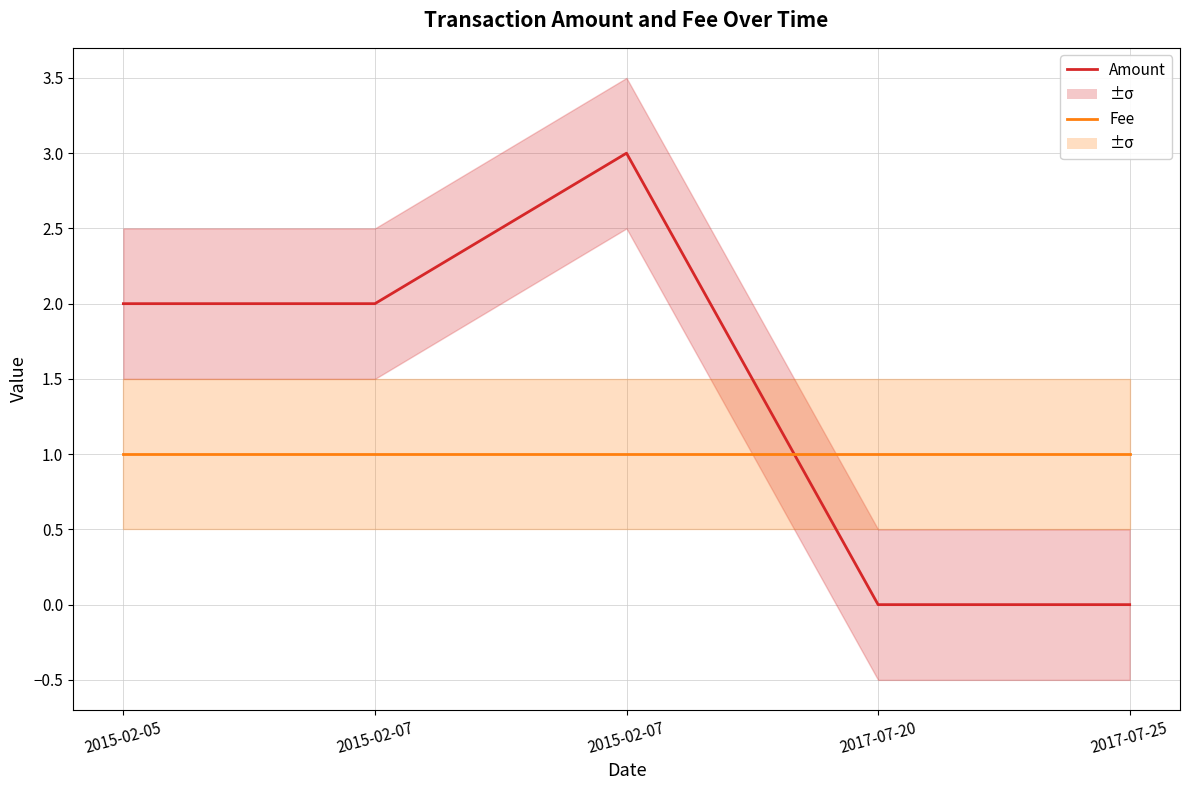

Which series has the largest total across all categories?

Amount